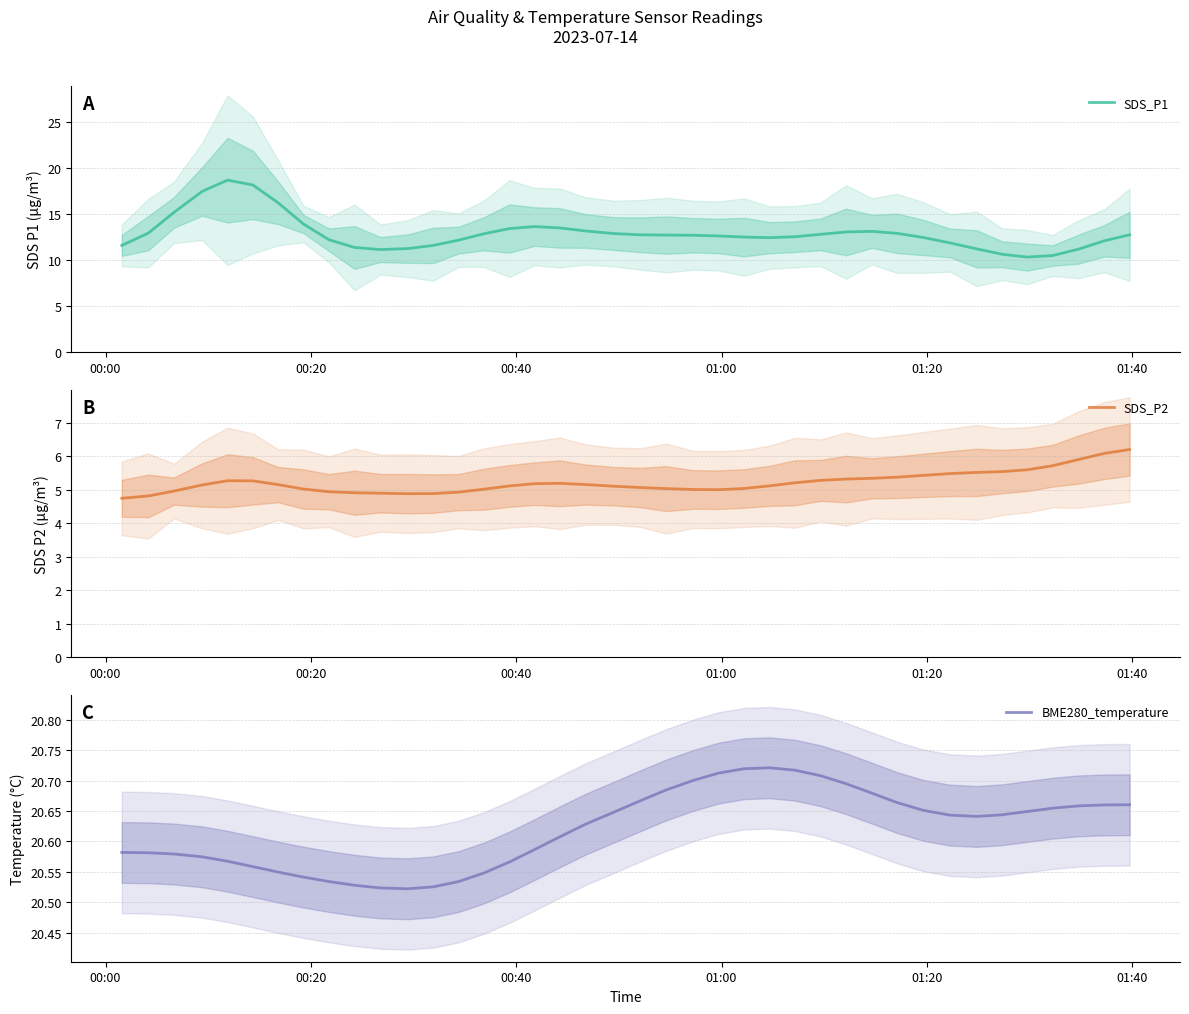

What is the minimum value for SDS_P2?

4.7